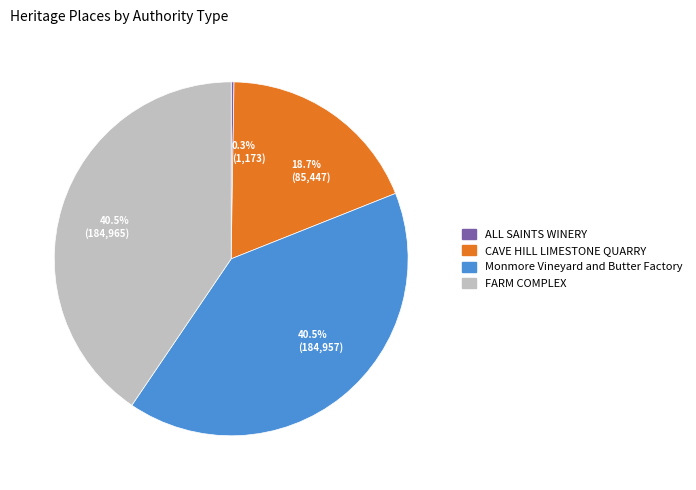

Does any single category account for the majority?

No